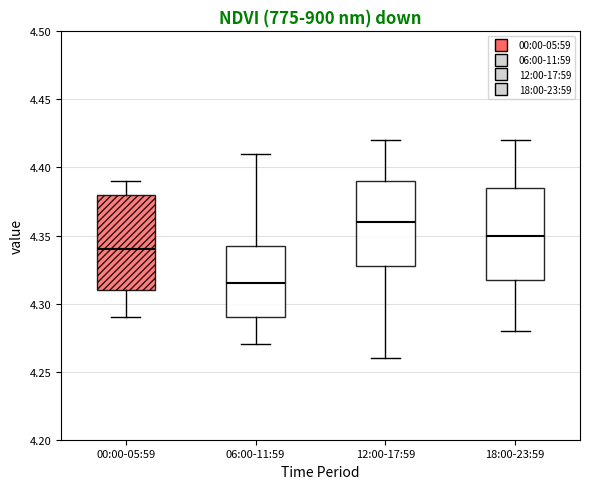

Reading left to right, read every box against the y-axis: the position of its median line, the range the box covers, and the ends of its whiskers. The values are not printed on the chart, so give them approximately, as read against the axis.

00:00-05:59: median 4.340, box 4.310 to 4.380, whiskers 4.290 to 4.390
06:00-11:59: median 4.315, box 4.290 to 4.345, whiskers 4.270 to 4.410
12:00-17:59: median 4.360, box 4.330 to 4.390, whiskers 4.260 to 4.420
18:00-23:59: median 4.350, box 4.320 to 4.385, whiskers 4.280 to 4.420